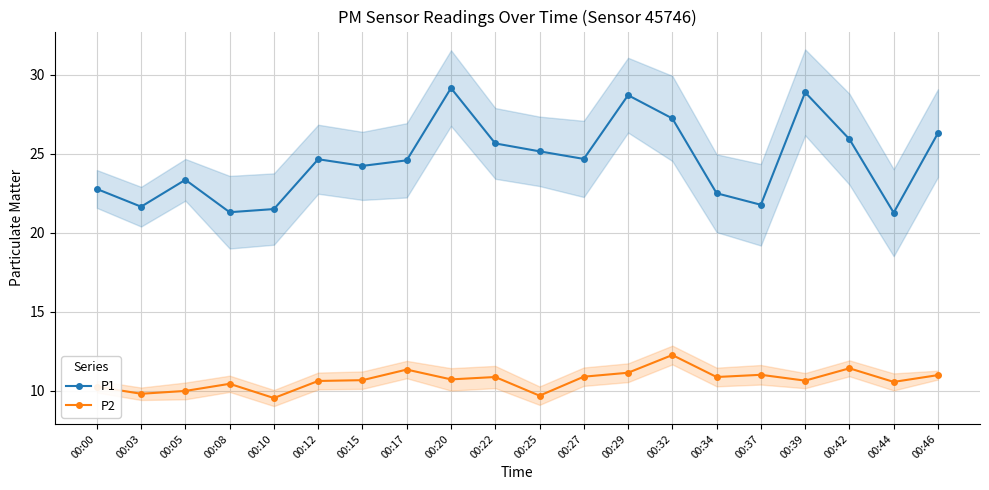

True or false: P1 and P2 cross at least once.

False